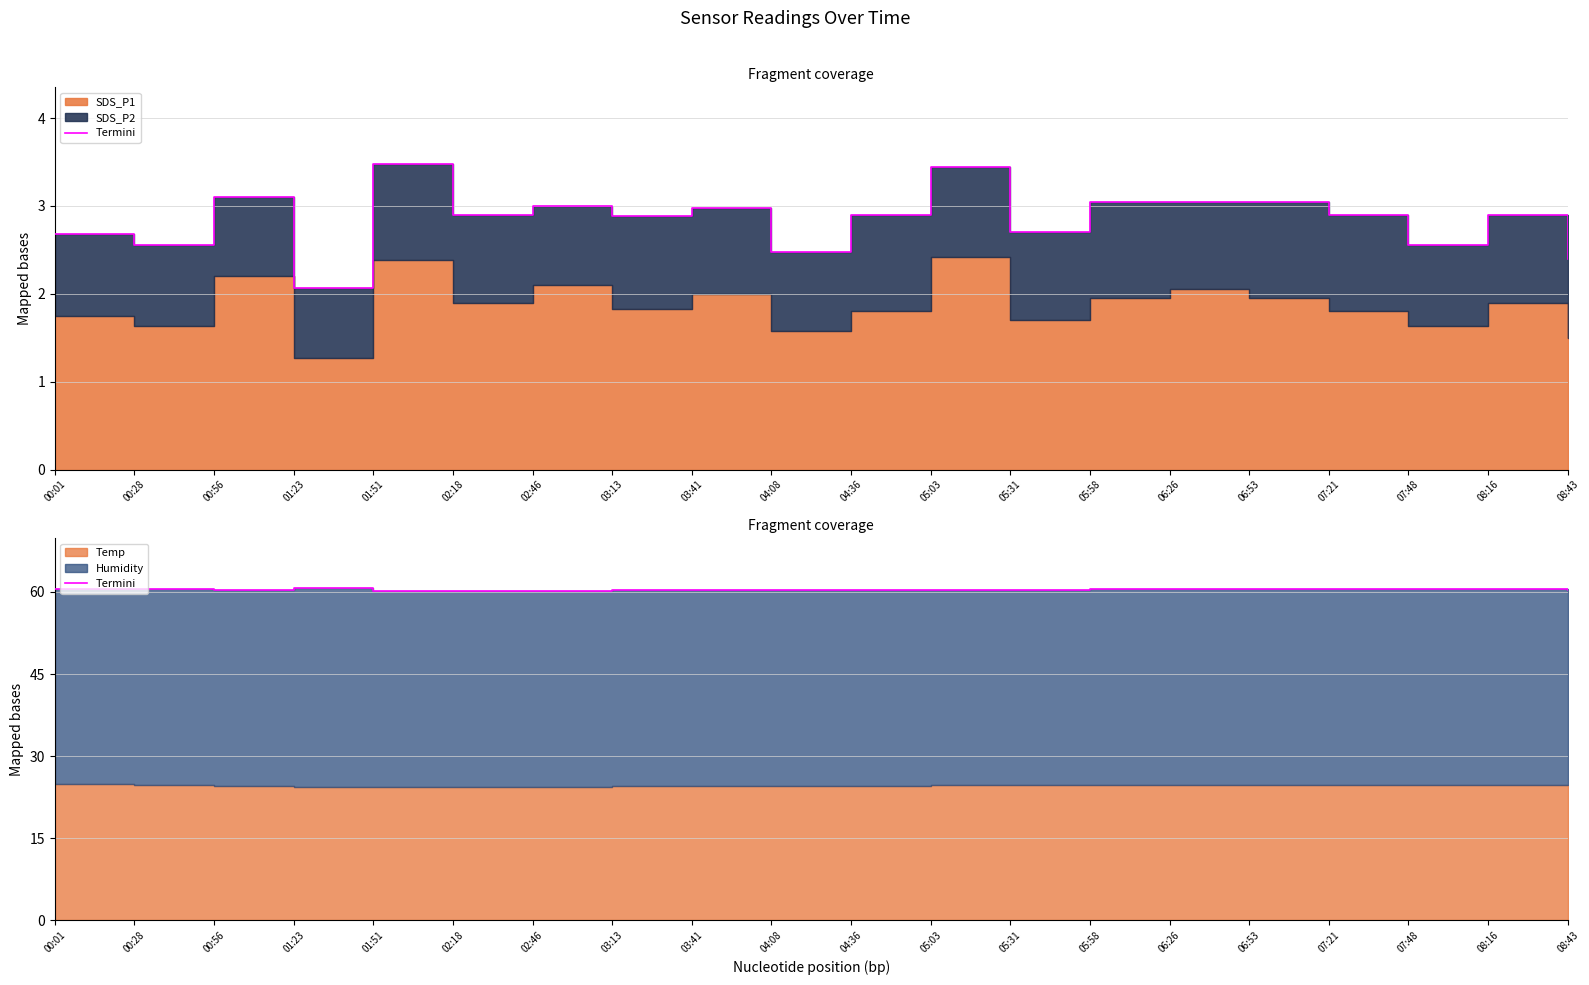

Rank the categories by value from highest to lowest.

01:23, 00:01, 00:28, 05:58, 06:26, 06:53, 07:21, 07:48, 08:16, 05:03, 05:31, 08:43, 03:13, 03:41, 00:56, 04:08, 04:36, 01:51, 02:18, 02:46